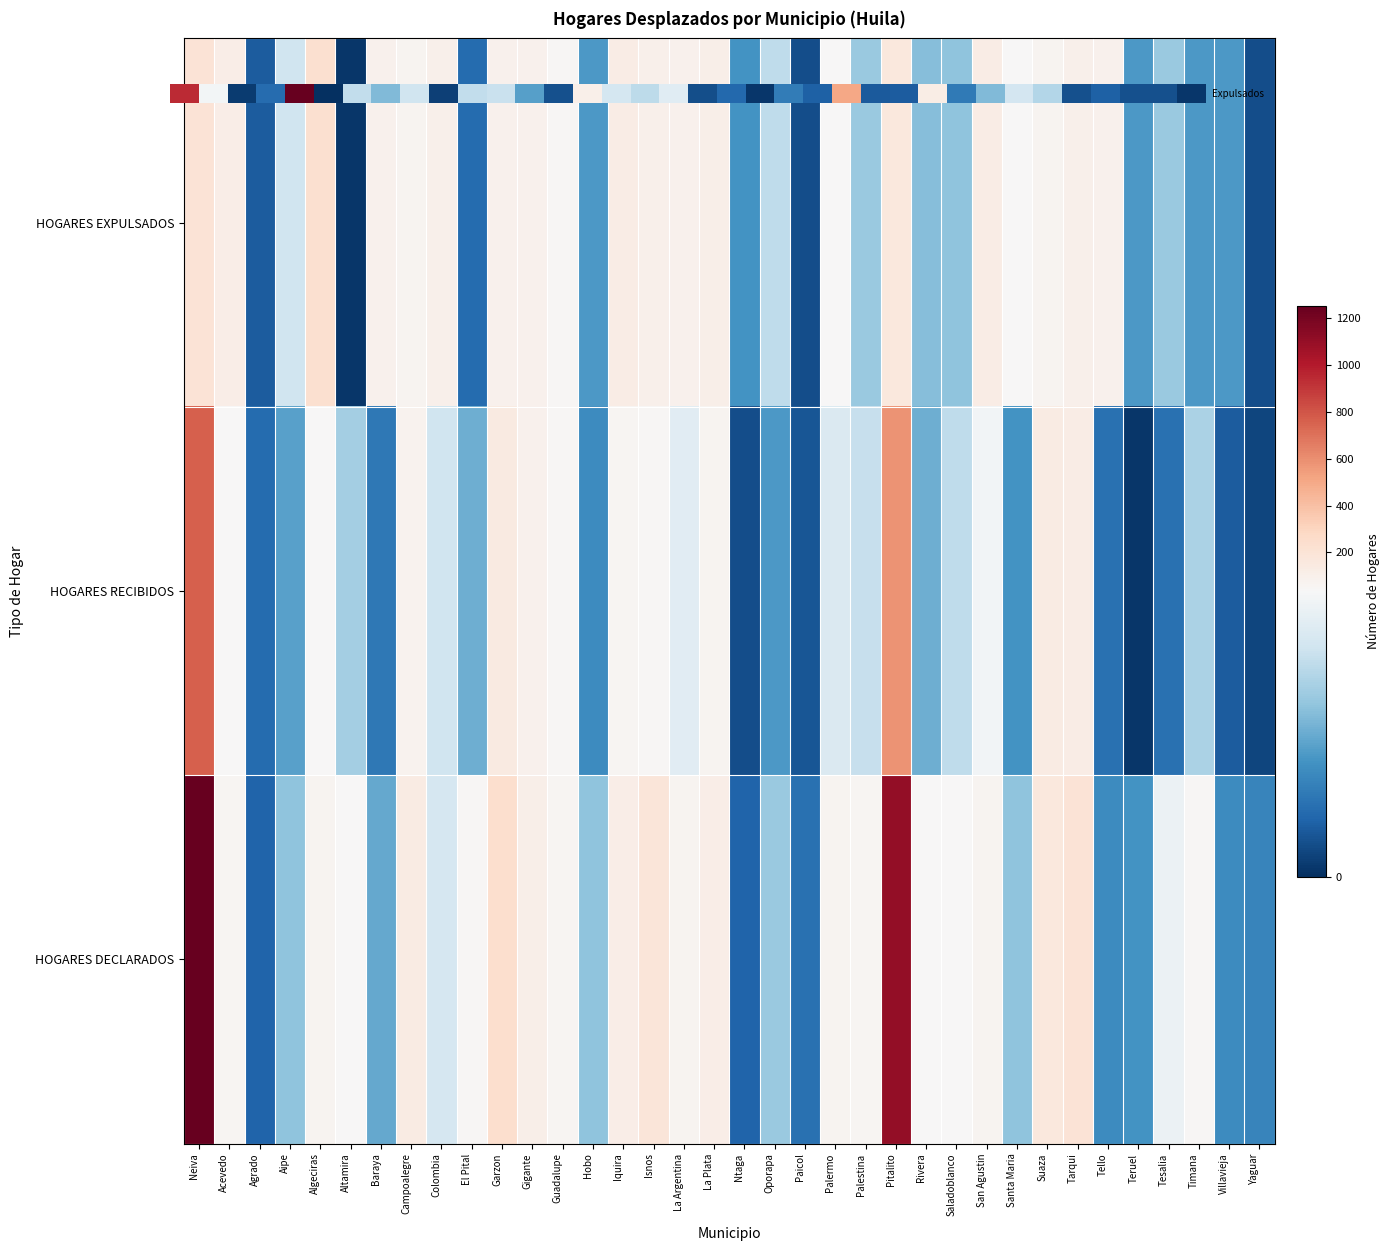

What is the difference between the HOGARES EXPULSADOS values at Saladoblanco and Acevedo?

93